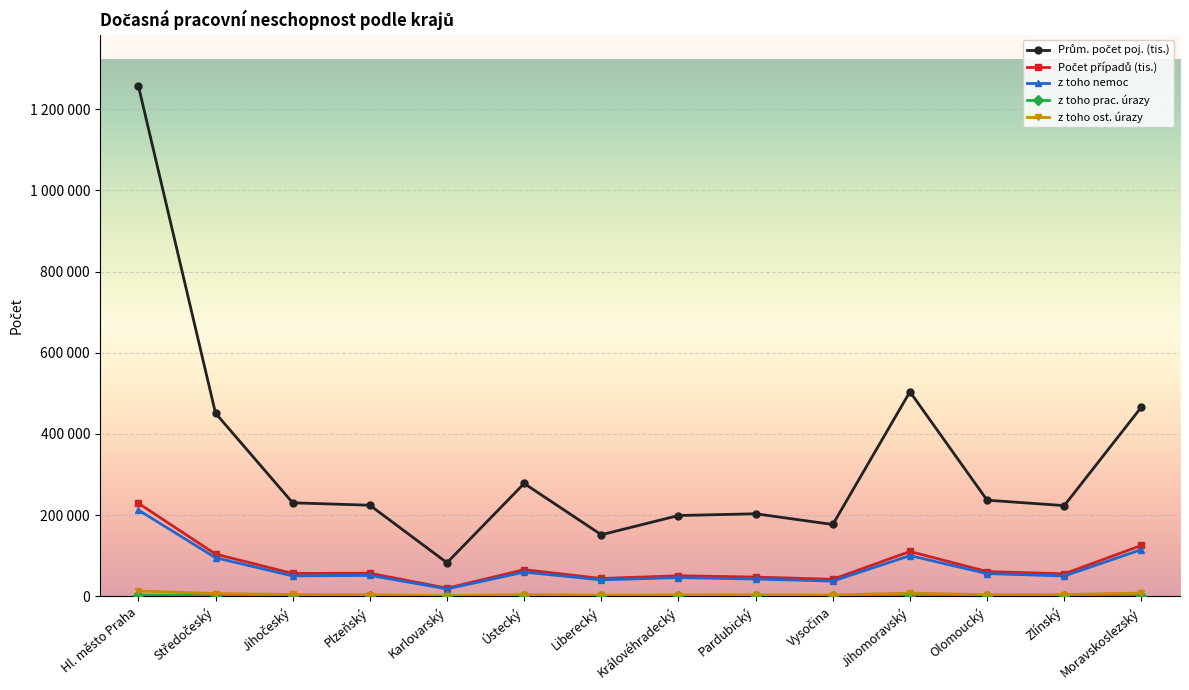

Does the chart display data point markers on the line(s)?

Yes